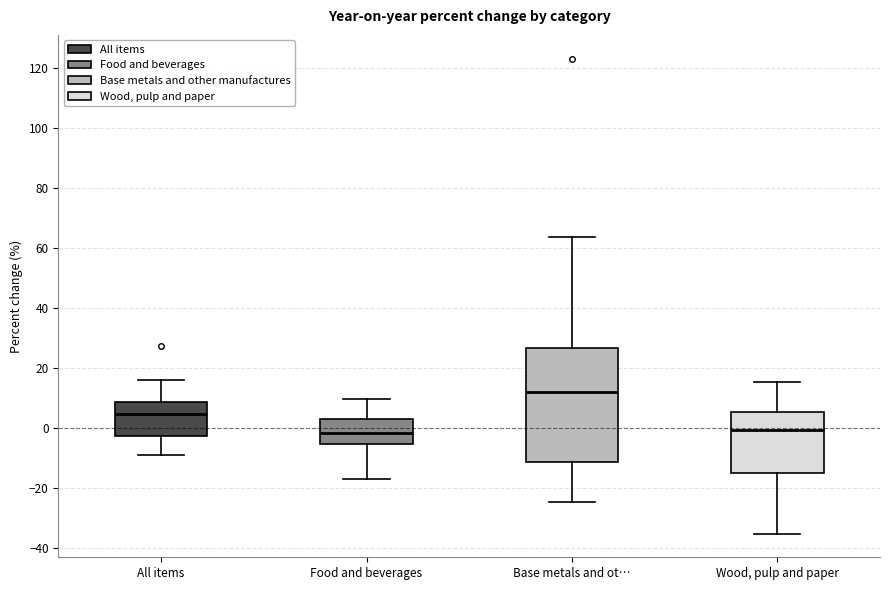

Reading left to right, transcribe this box plot: for each box, give where its median line is, the range the box spans, and where its two whiskers end, as read against the y-axis. The values are not printed on the chart, so give them approximately, as read against the axis.

All items: median 4, box -2 to 8, whiskers -8 to 16
Food and beverages: median -2, box -6 to 4, whiskers -16 to 10
Base metals and ot…: median 12, box -12 to 26, whiskers -24 to 64
Wood, pulp and paper: median 0, box -16 to 6, whiskers -36 to 16